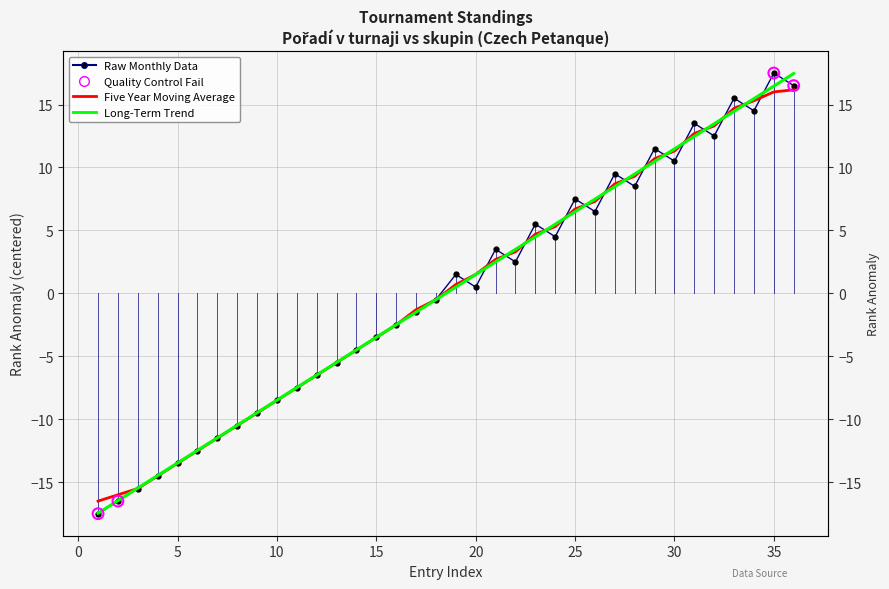

Is the value of skupin at 23 greater than the value of Pořadí v turnaji at 33?

No